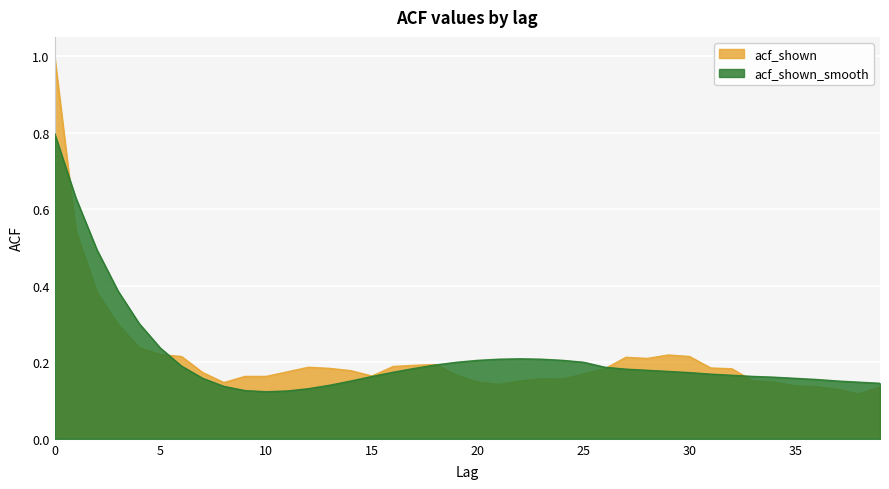

Reading right to left, extract all data points from this chart.

acf_shown: 39=0.1	38=0.1	37=0.1	36=0.1	35=0.1	34=0.1	33=0.2	32=0.2	31=0.2	30=0.2	29=0.2	28=0.2	27=0.2	26=0.2	25=0.2	24=0.2	23=0.2	22=0.2	21=0.1	20=0.1	19=0.2	18=0.2	17=0.2	16=0.2	15=0.2	14=0.2	13=0.2	12=0.2	11=0.2	10=0.2	9=0.2	8=0.1	7=0.2	6=0.2	5=0.2	4=0.2	3=0.3	2=0.4	1=0.5	0=1.0
acf_shown_smooth: 39=0.1	38=0.1	37=0.2	36=0.2	35=0.2	34=0.2	33=0.2	32=0.2	31=0.2	30=0.2	29=0.2	28=0.2	27=0.2	26=0.2	25=0.2	24=0.2	23=0.2	22=0.2	21=0.2	20=0.2	19=0.2	18=0.2	17=0.2	16=0.2	15=0.2	14=0.2	13=0.1	12=0.1	11=0.1	10=0.1	9=0.1	8=0.1	7=0.2	6=0.2	5=0.2	4=0.3	3=0.4	2=0.5	1=0.6	0=0.8